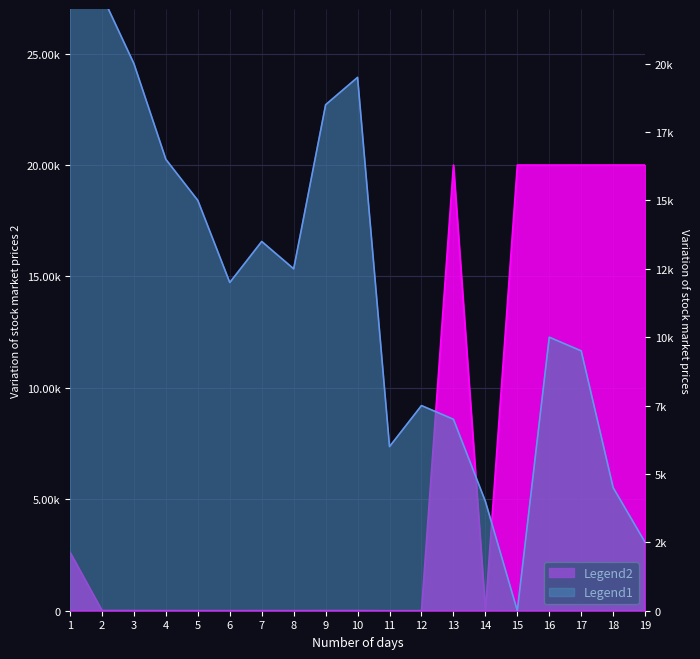

What is the greatest value displayed?

25000.0